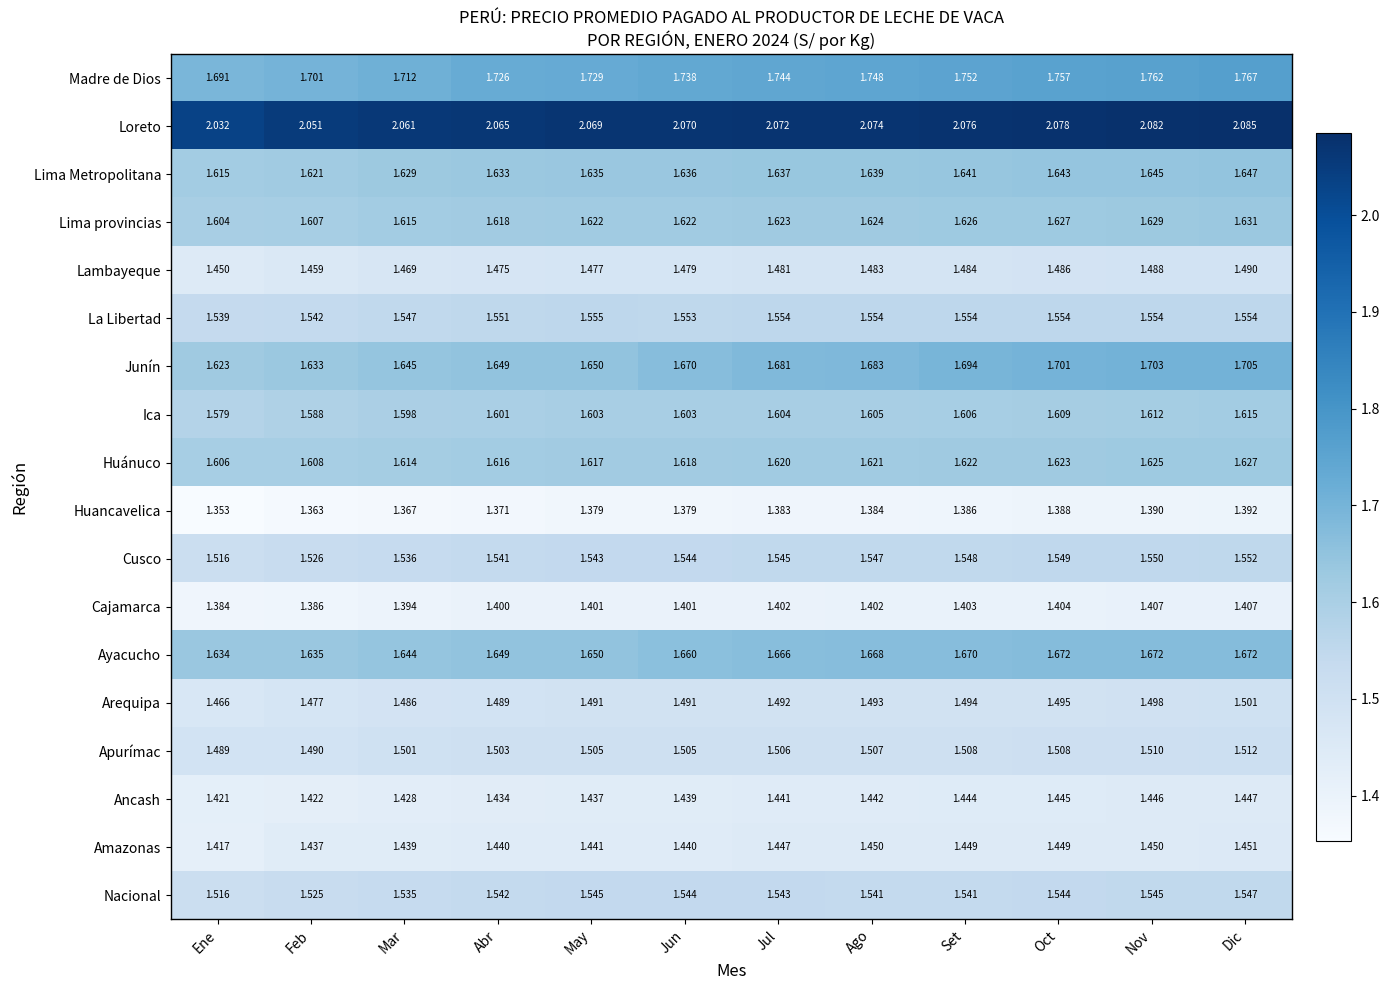

What is the smallest value displayed?

1.4